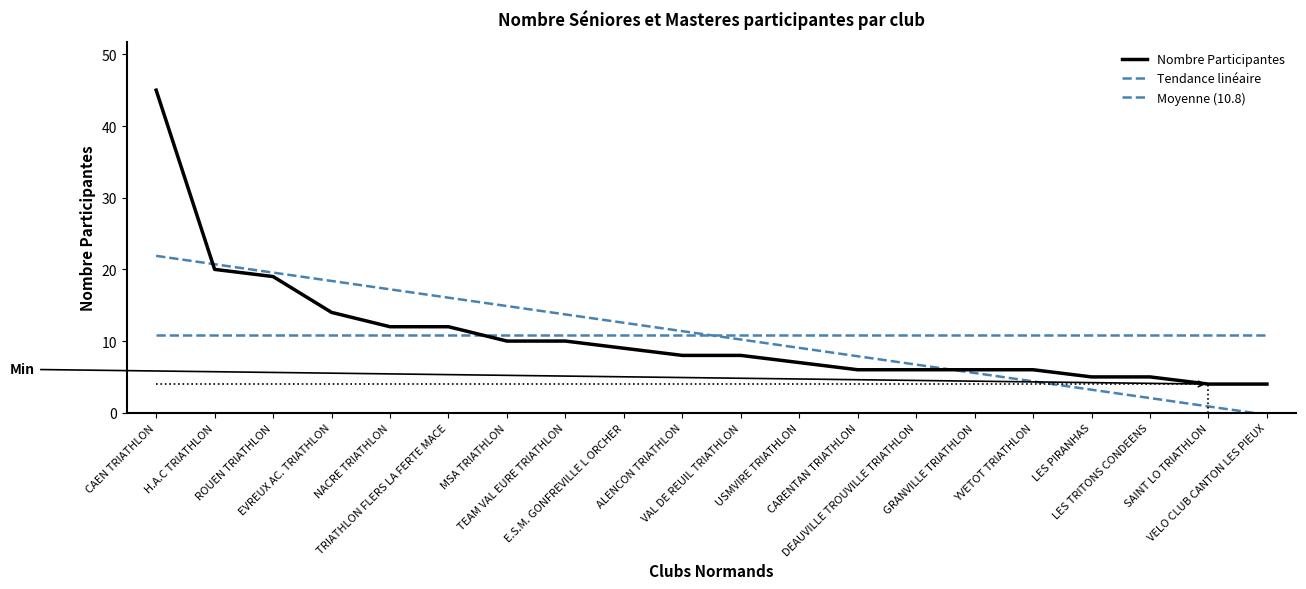

At which category is the sum across all series the highest?

CAEN TRIATHLON